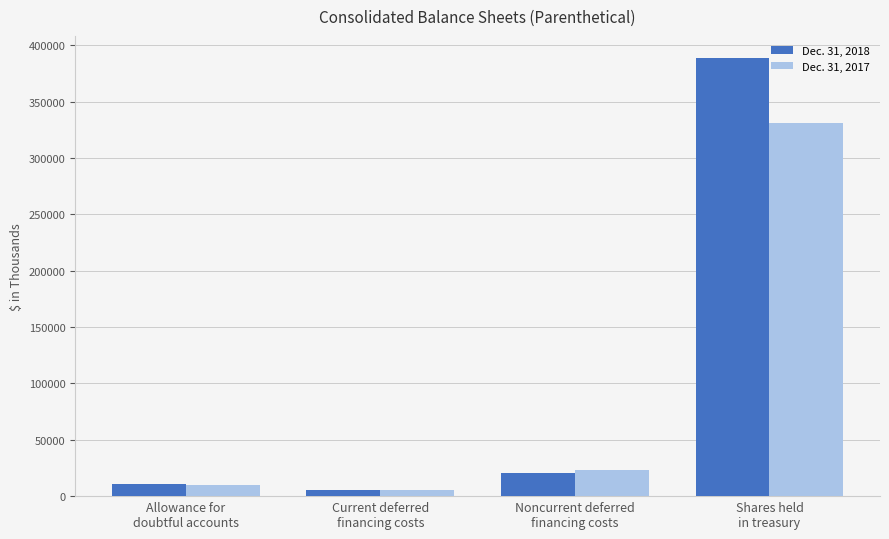

Which category has the lowest value in the Dec. 31, 2018 series?

Current deferred
financing costs